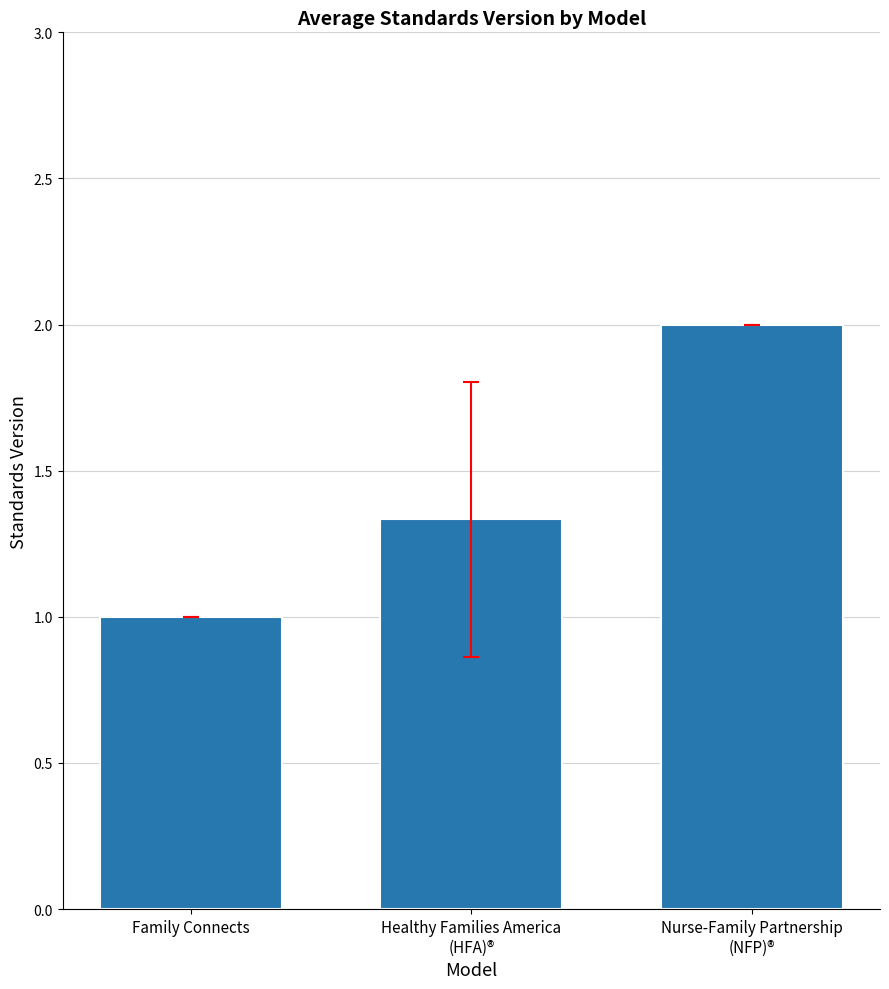

The chart shows a value of 0.3 at Family Connects. True or false?

False